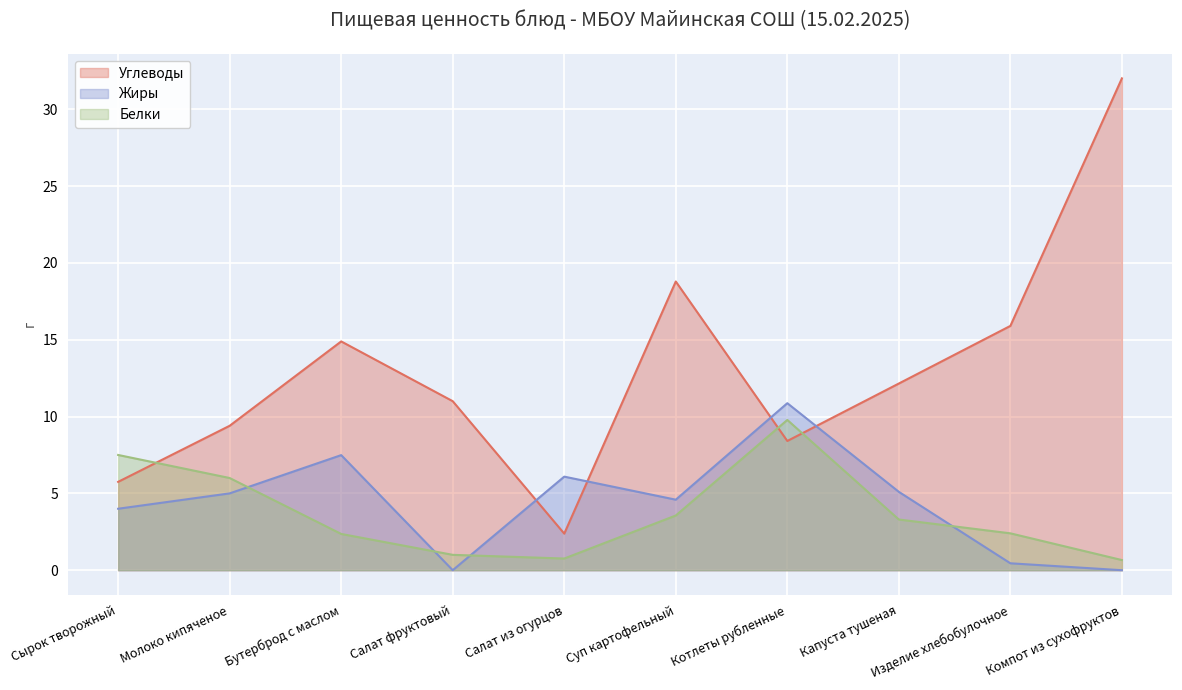

Rank the categories by Белки value from highest to lowest.

Котлеты рубленные, Сырок творожный, Молоко кипяченое, Суп картофельный, Капуста тушеная, Изделие хлебобулочное, Бутерброд с маслом, Салат фруктовый, Салат из огурцов, Компот из сухофруктов